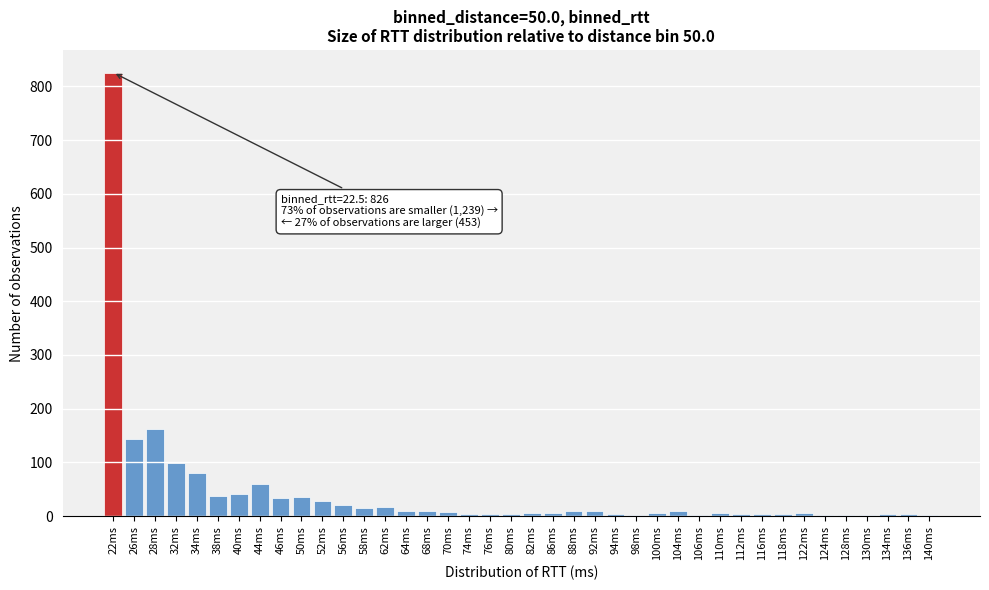

What is the sum of all values?

1725